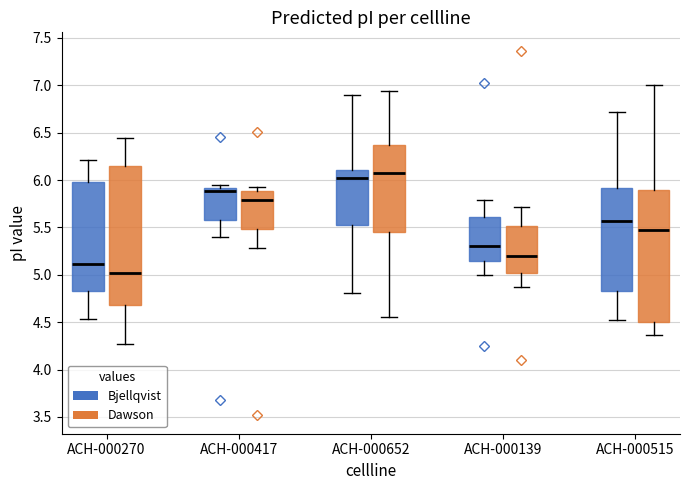

Reading left to right, read every box against the y-axis: the position of its median line, the range the box covers, and the ends of its whiskers. The values are not printed on the chart, so give them approximately, as read against the axis.

ACH-000270 (Bjellqvist): median 5.10, box 4.85 to 6.00, whiskers 4.55 to 6.20
ACH-000270 (Dawson): median 5.00, box 4.70 to 6.15, whiskers 4.25 to 6.45
ACH-000417 (Bjellqvist): median 5.90 (just below the box's upper edge), box 5.60 to 5.90, whiskers 5.40 to 5.95
ACH-000417 (Dawson): median 5.80, box 5.50 to 5.90, whiskers 5.30 to 5.95
ACH-000652 (Bjellqvist): median 6.00, box 5.50 to 6.10, whiskers 4.80 to 6.90
ACH-000652 (Dawson): median 6.05, box 5.45 to 6.35, whiskers 4.55 to 6.95
ACH-000139 (Bjellqvist): median 5.30, box 5.15 to 5.60, whiskers 5.00 to 5.80
ACH-000139 (Dawson): median 5.20, box 5.00 to 5.50, whiskers 4.90 to 5.70
ACH-000515 (Bjellqvist): median 5.55, box 4.85 to 5.90, whiskers 4.50 to 6.70
ACH-000515 (Dawson): median 5.45, box 4.50 to 5.90, whiskers 4.35 to 7.00